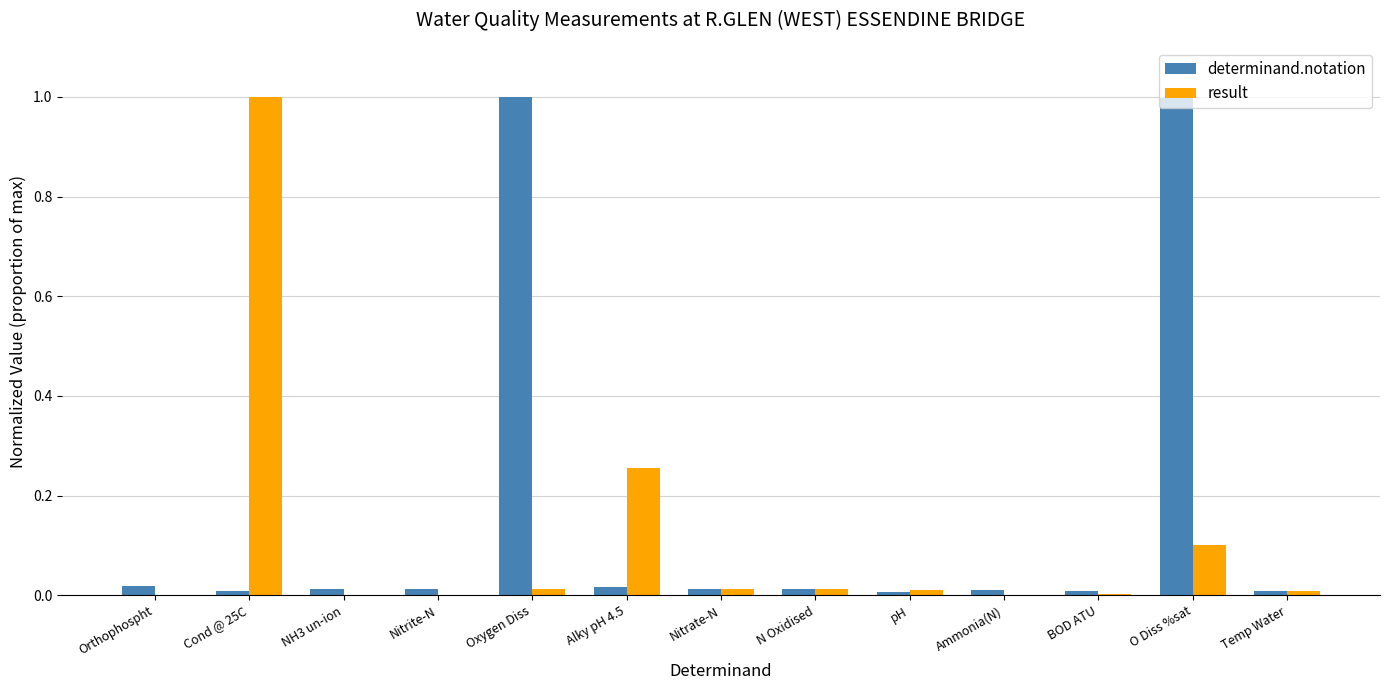

The value of result at Cond @ 25C is 1.8. True or false?

False